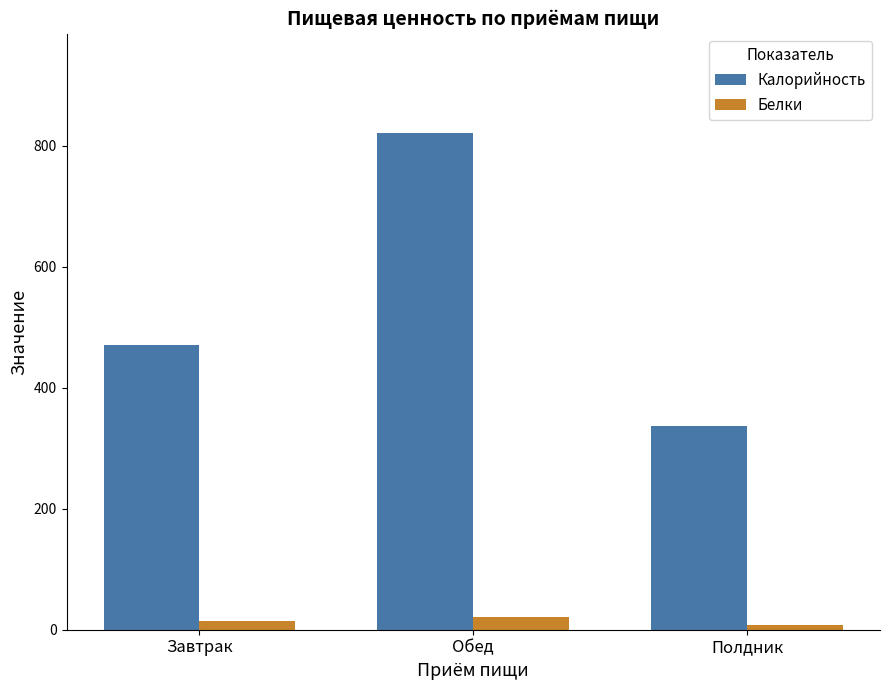

True or false: Калорийность has a value of 575.9 at Полдник.

False